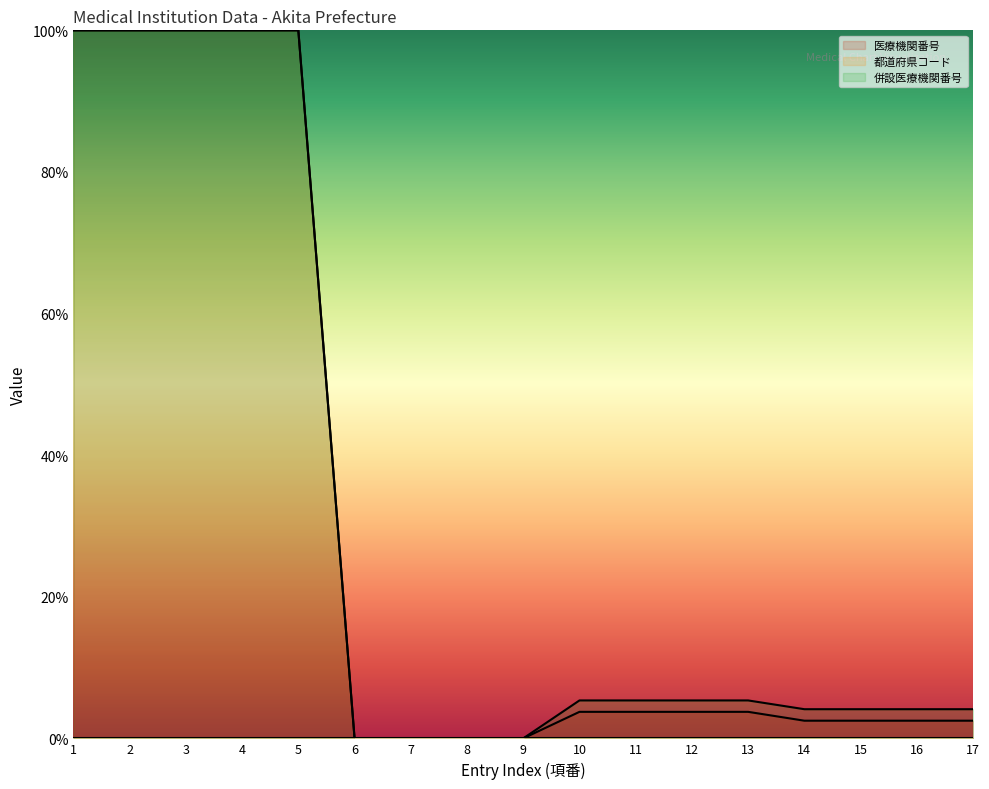

Rank the series at 13 from highest to lowest value.

併設医療機関番号, 医療機関番号